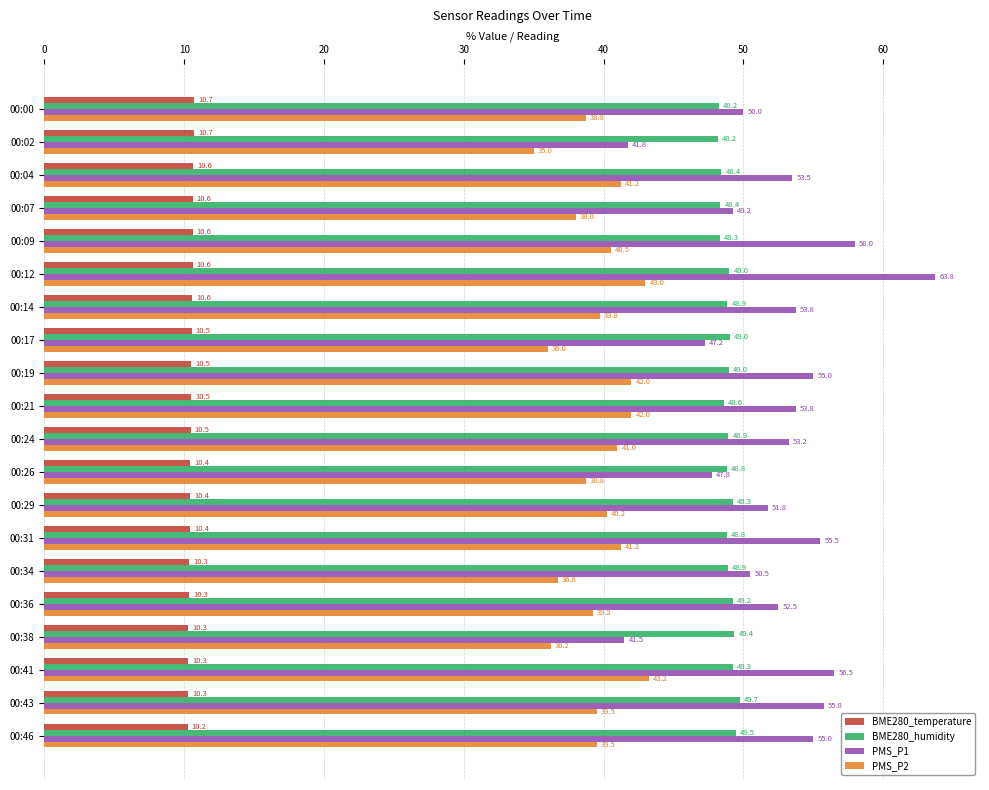

Which series has the largest range (max minus min)?

PMS_P1